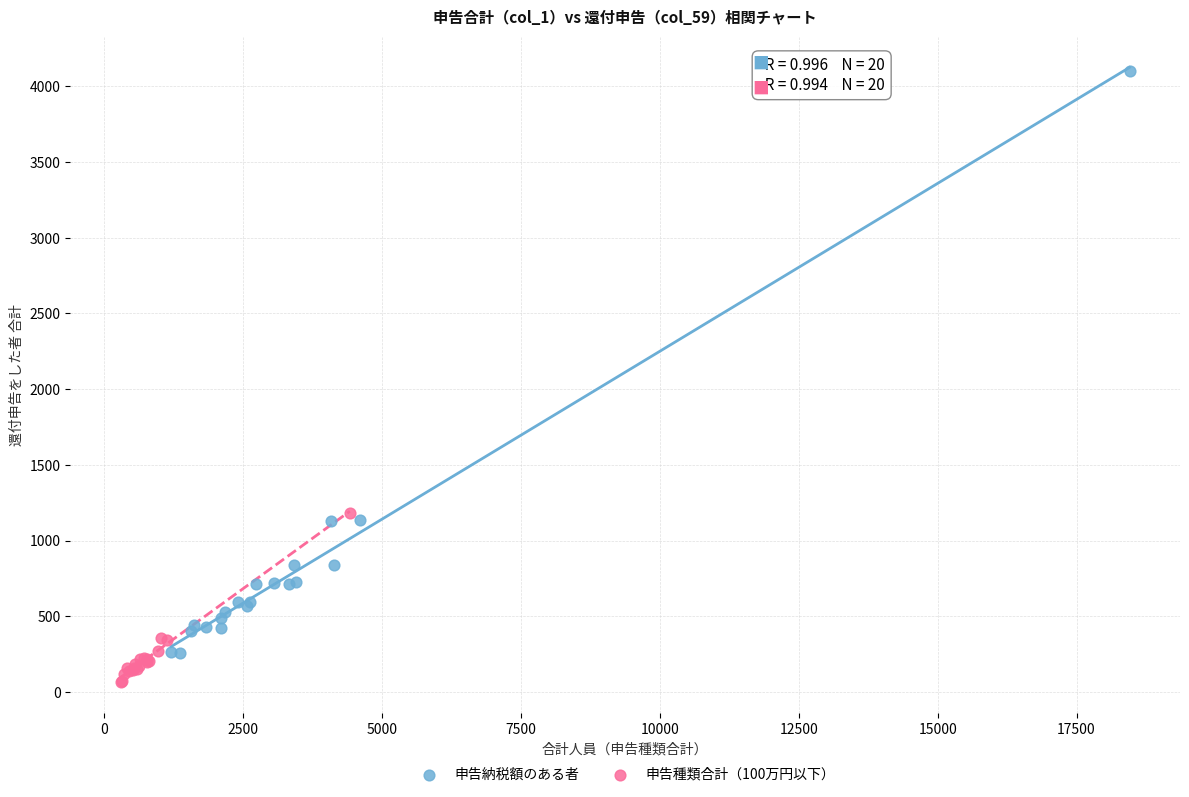

Which series contains the lowest Y value?

申告種類合計（100万円以下）